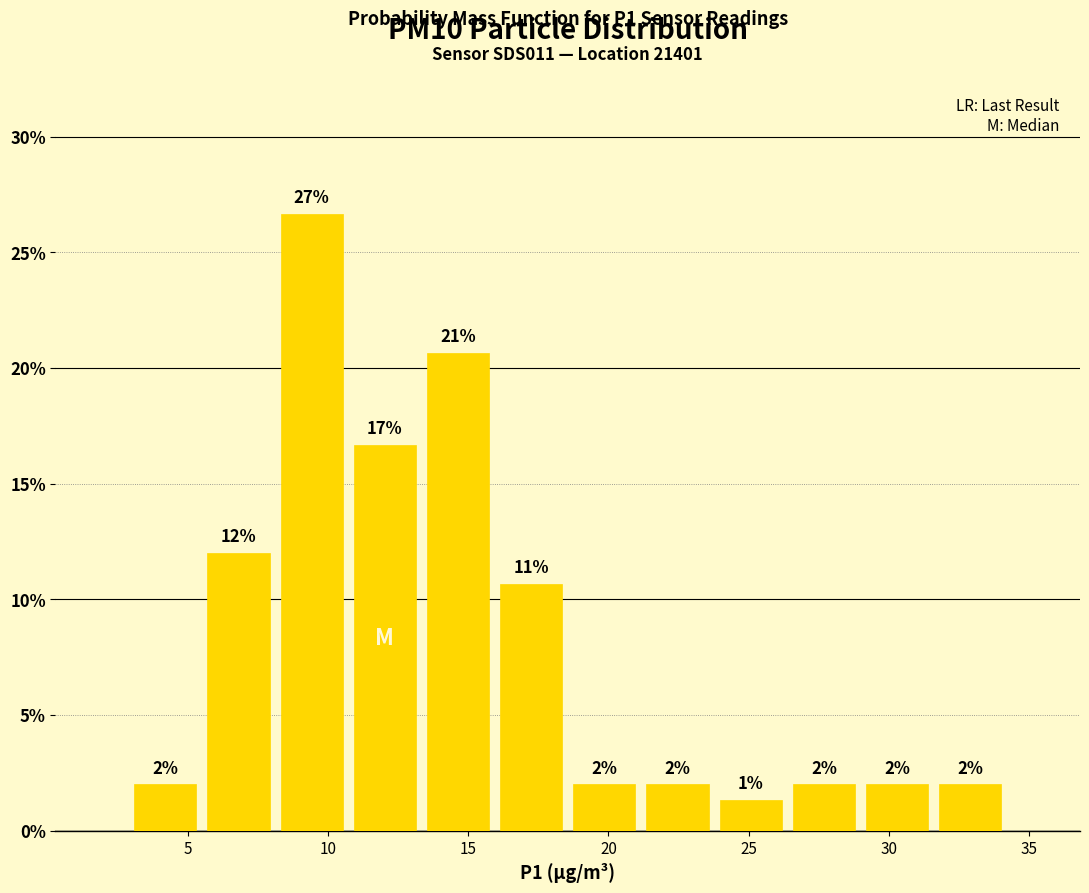

Over which range of the x-axis is the bar tallest?

8.0 to 10.5